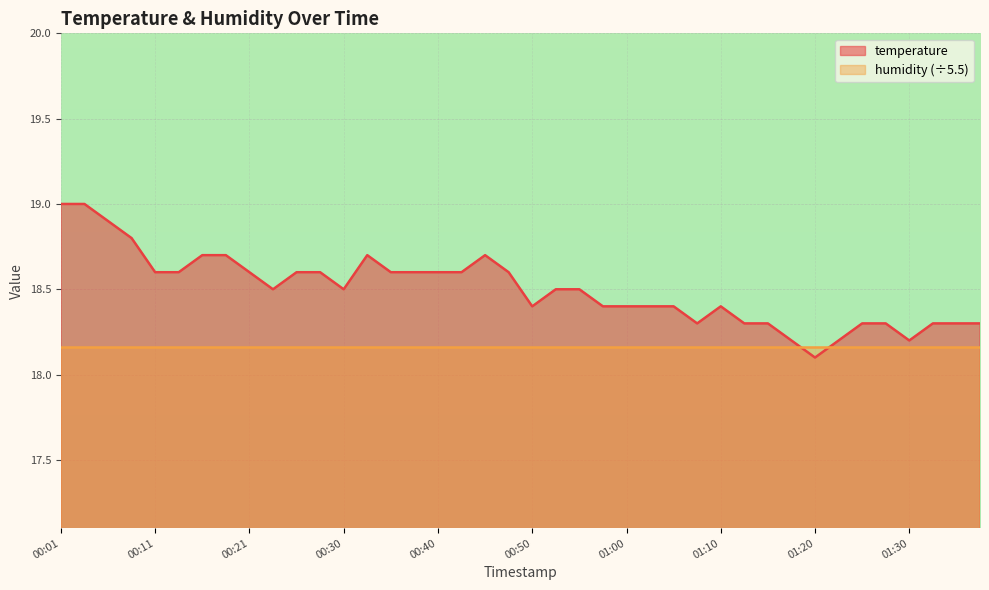

What is the value of the 25th point from the left?

18.4